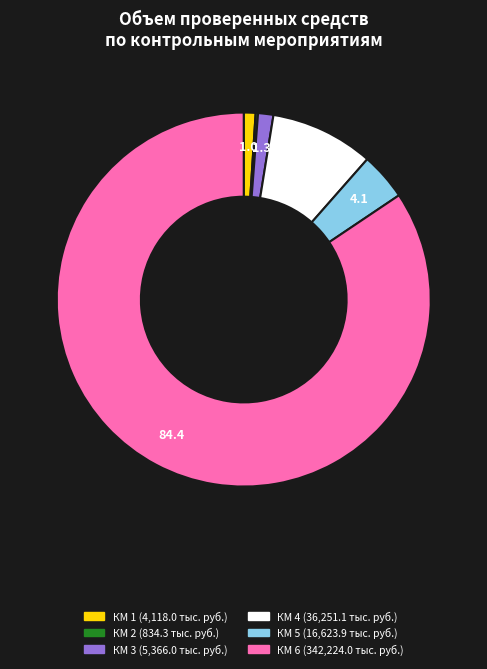

Is there a majority slice in this chart?

Yes